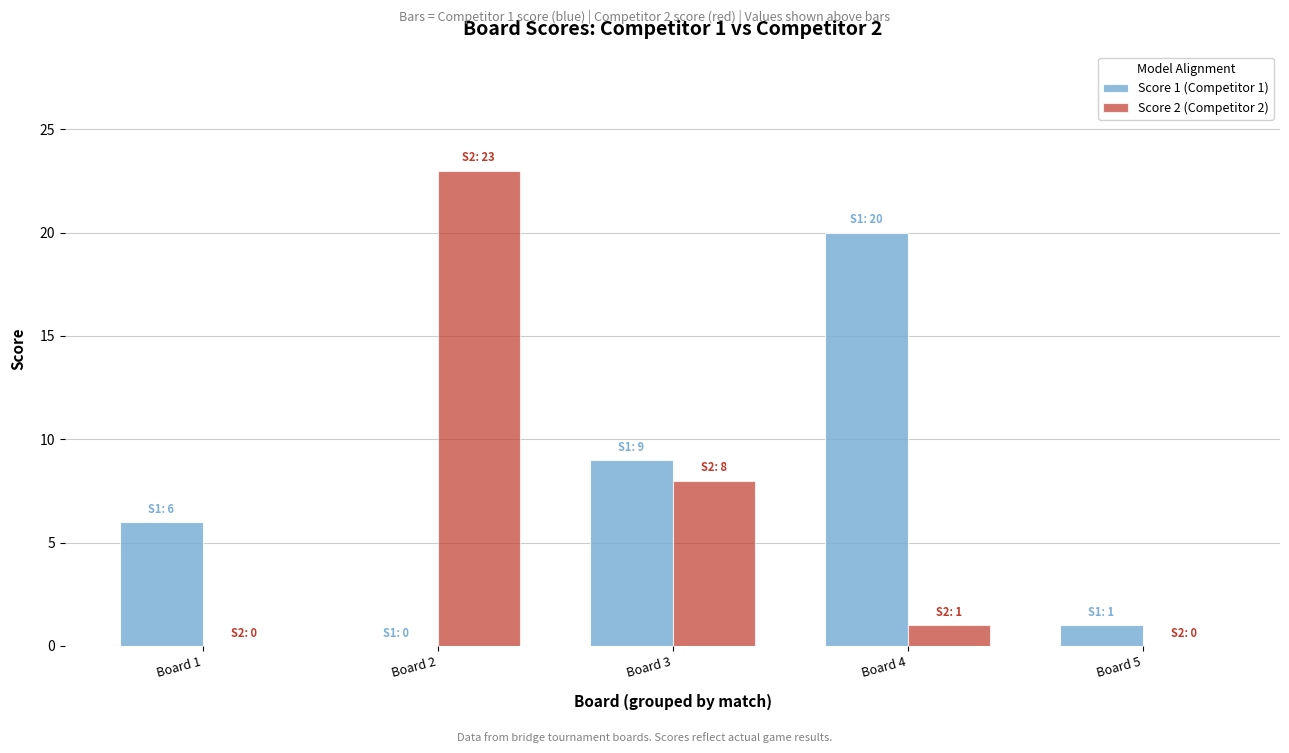

What is the sum of all Score 2 (Competitor 2) values?

32